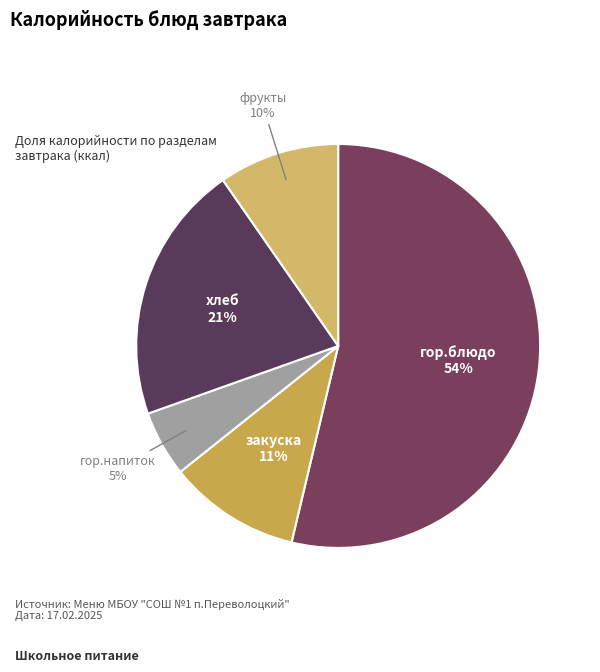

How many segments does this pie chart have?

5